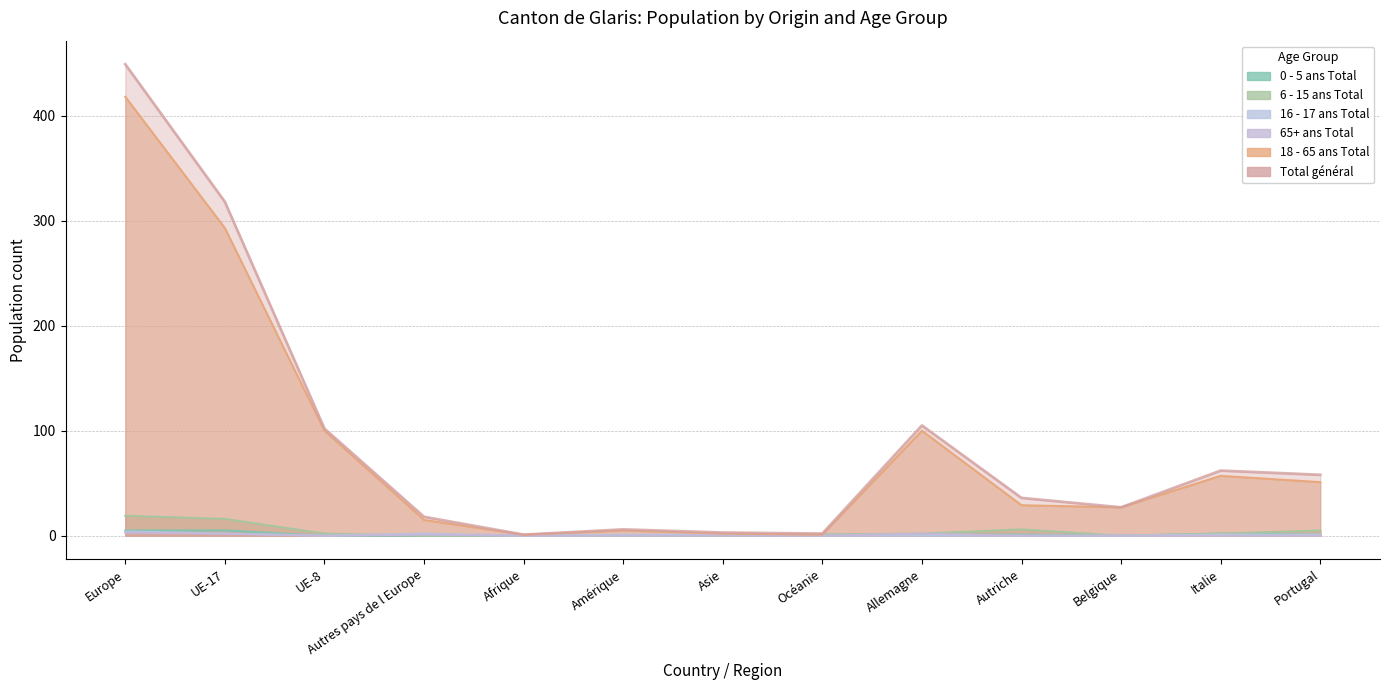

Where is the first local maximum for Total général?

Amérique